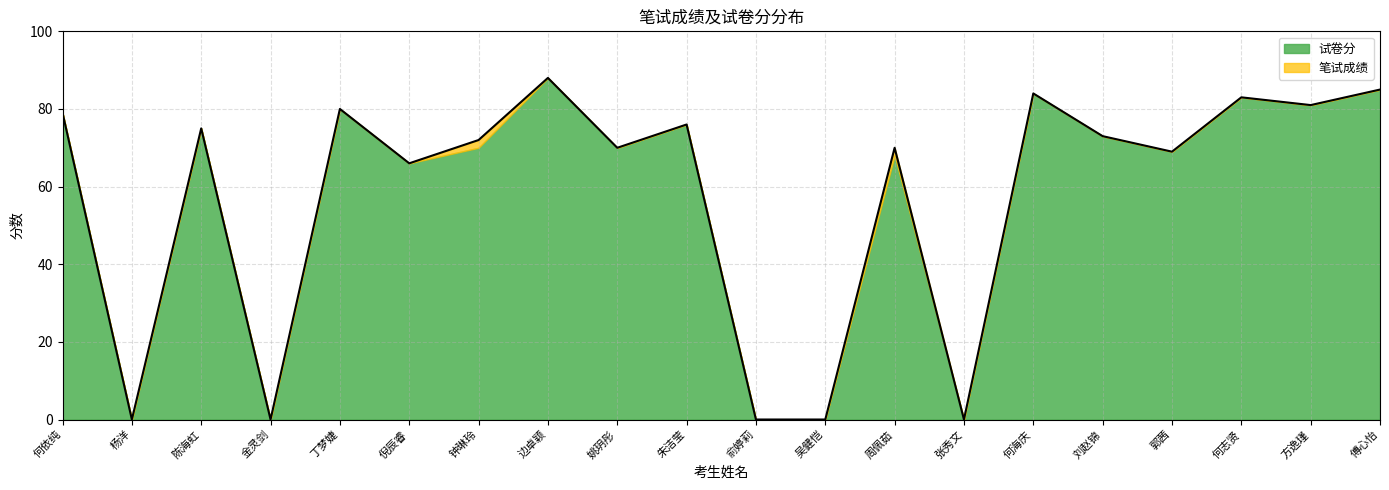

Between 何志贤 and 倪辰睿, which is larger?

何志贤